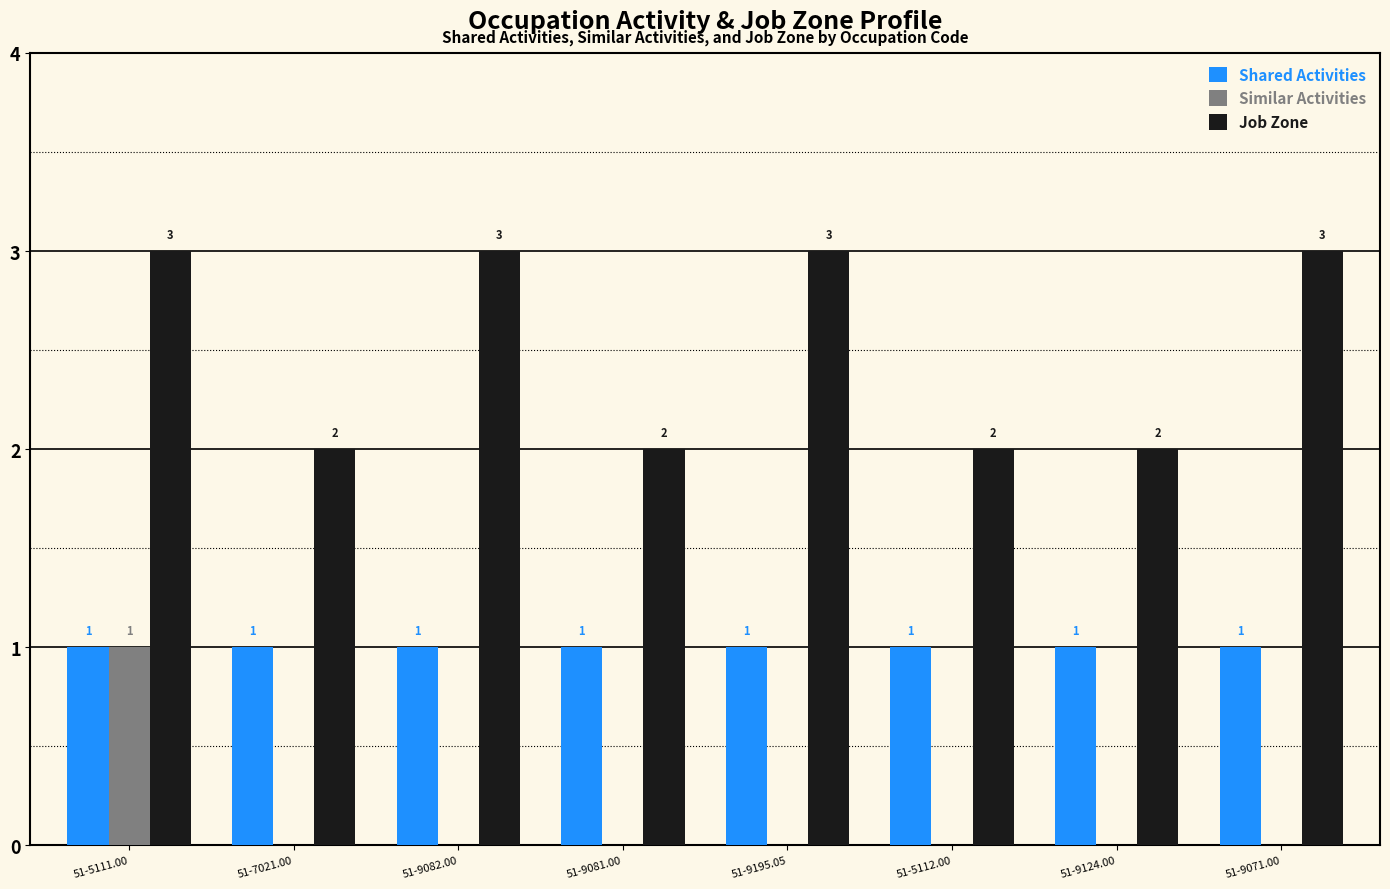

Reading left to right, list all the values displayed in this chart.

Shared Activities: 1	1	1	1	1	1	1	1
Similar Activities: 1	0	0	0	0	0	0	0
Job Zone: 3	2	3	2	3	2	2	3